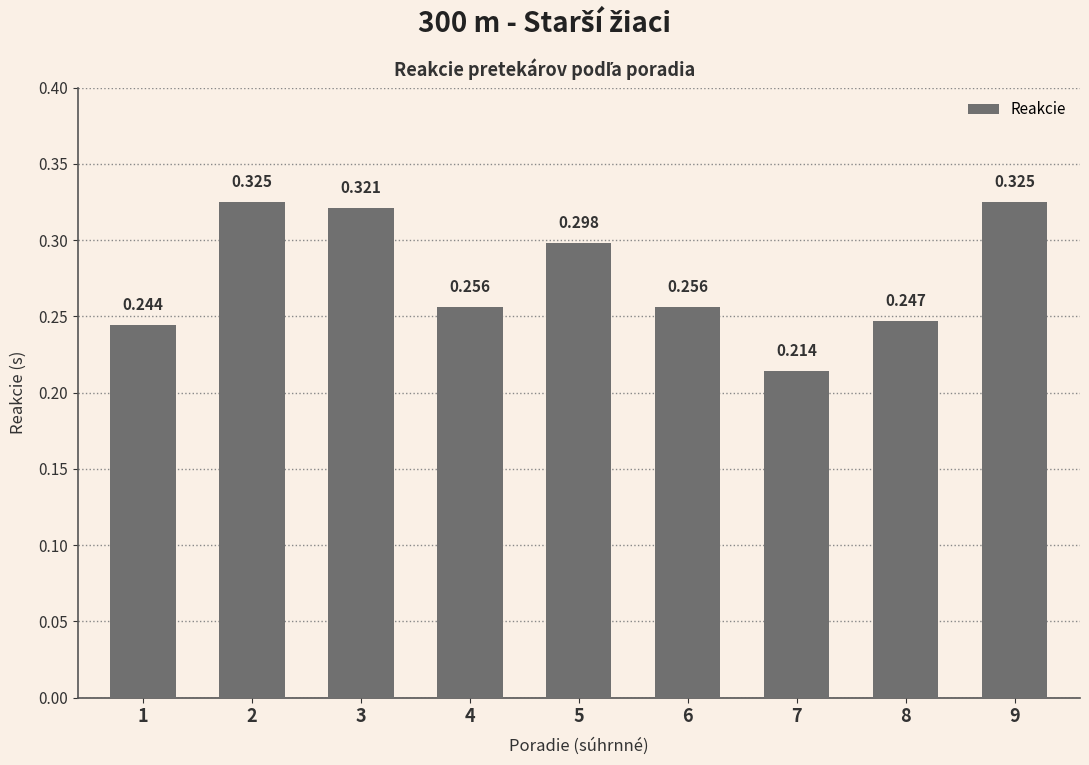

How many data points does each series have?

9